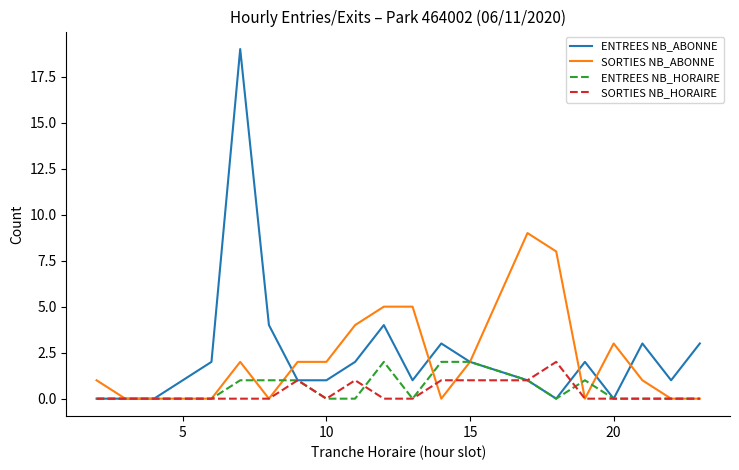

Does the chart display data point markers on the line(s)?

No